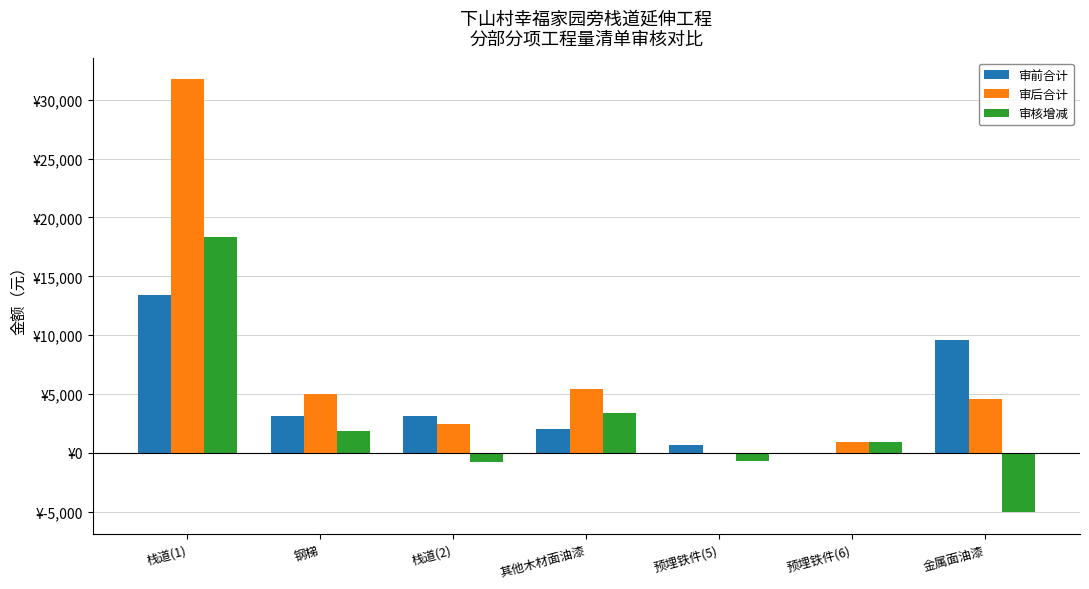

What are all the series names shown in the legend?

审前合计, 审后合计, 审核增减